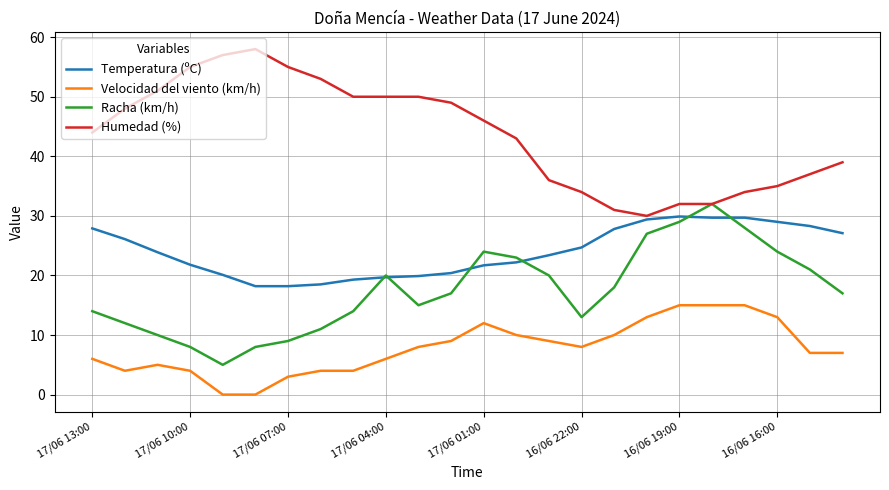

Which series has the largest total across all categories?

Humedad (%)